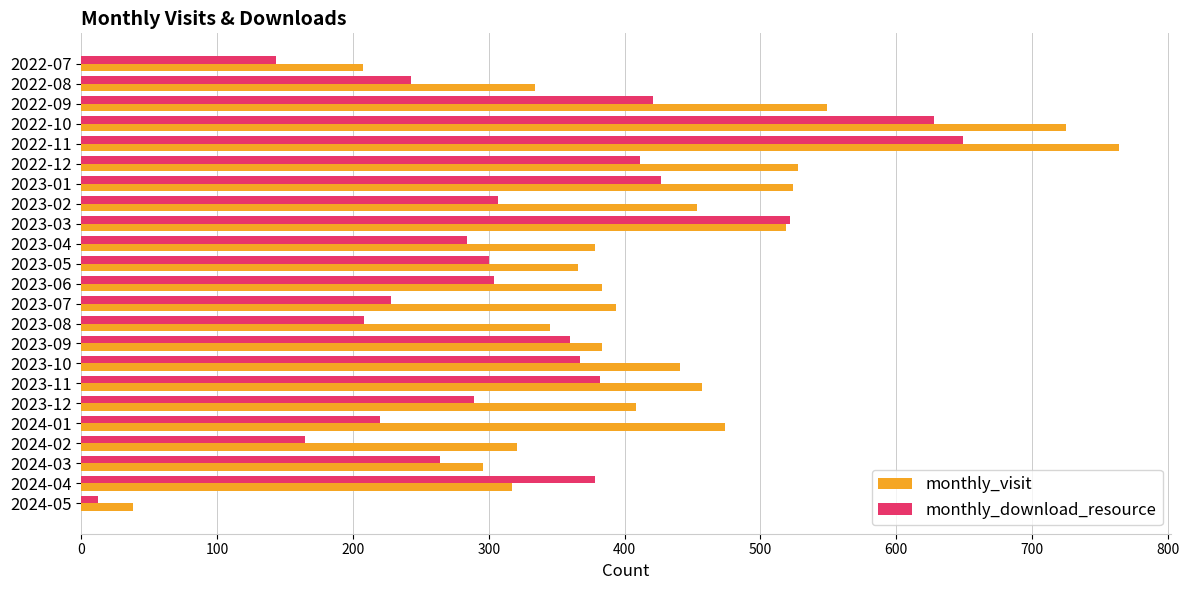

What is the maximum value for monthly_download_resource?

649